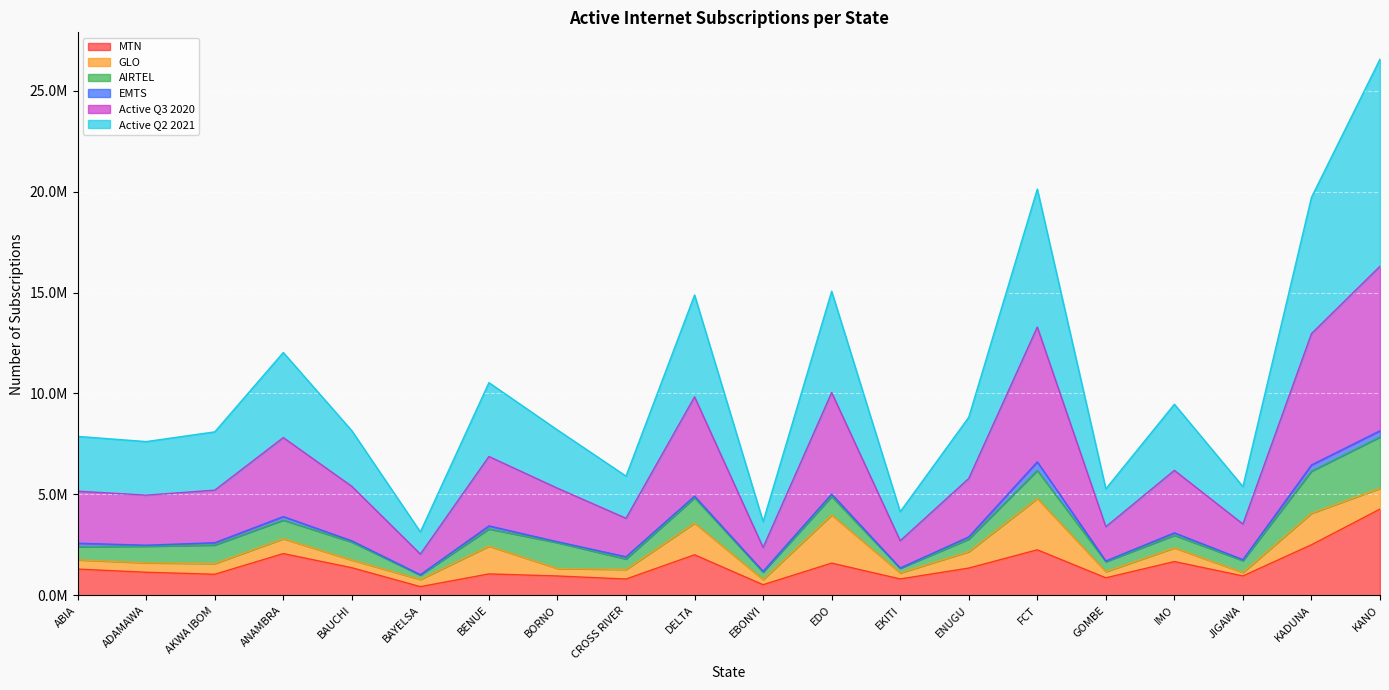

Where is the first local maximum for MTN?

ANAMBRA